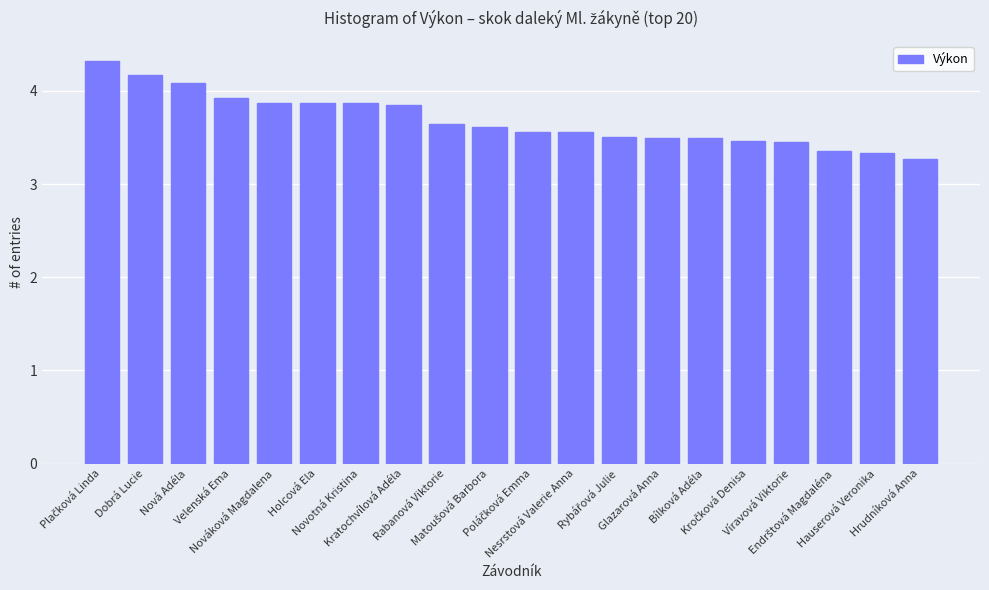

What is the value of the 19th bar from the left?

3.3